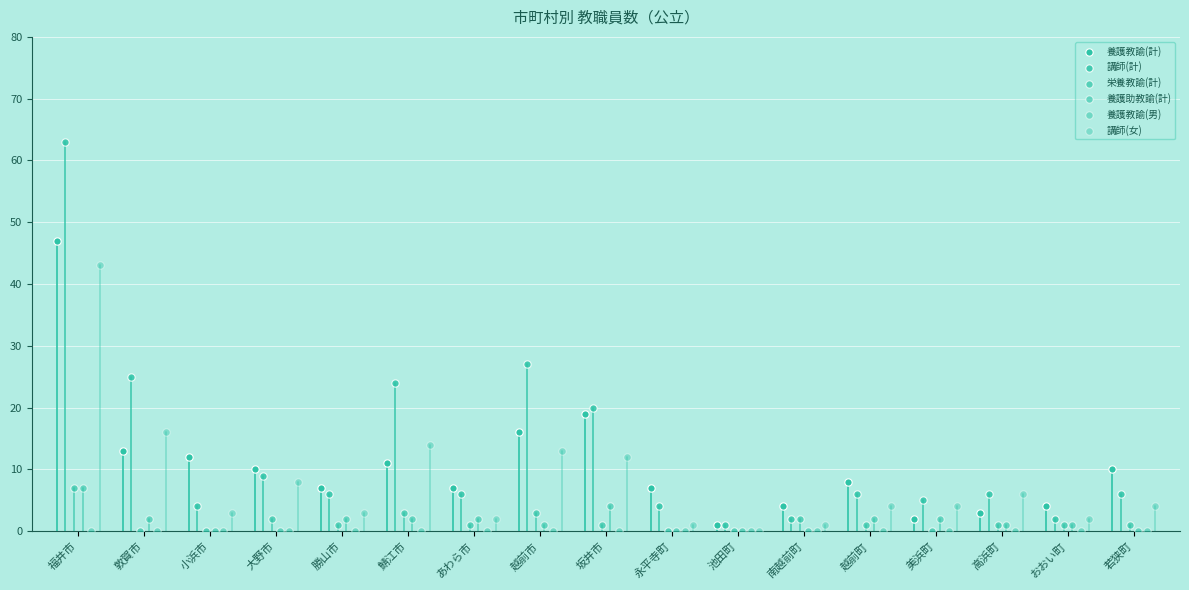

Which series contains the lowest Y value?

栄養教諭(計)